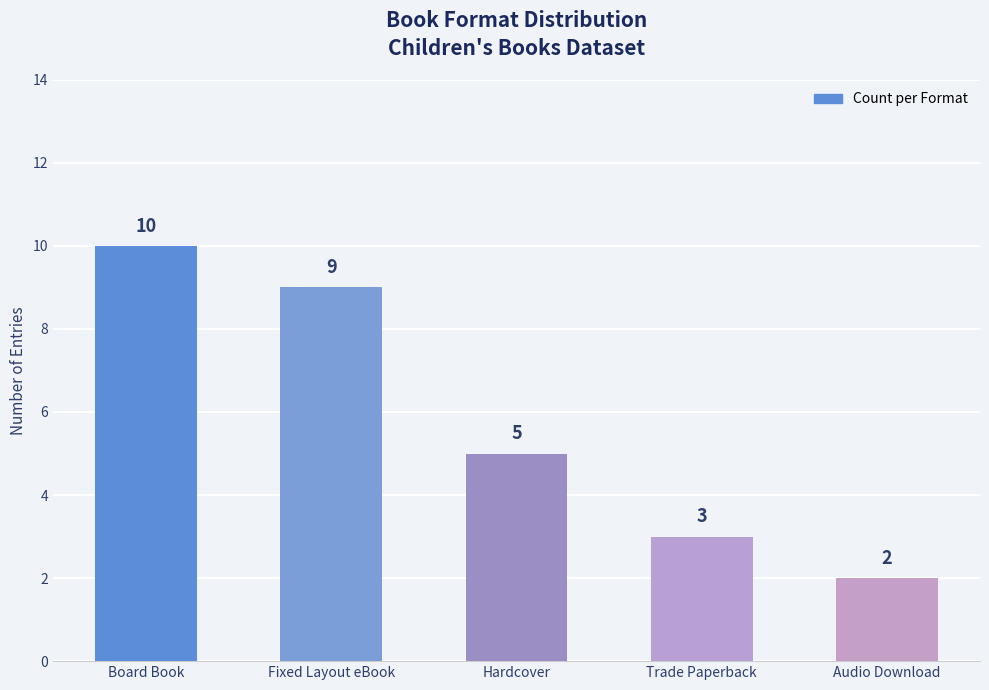

What is the label of the 3rd bar from the right?

Hardcover